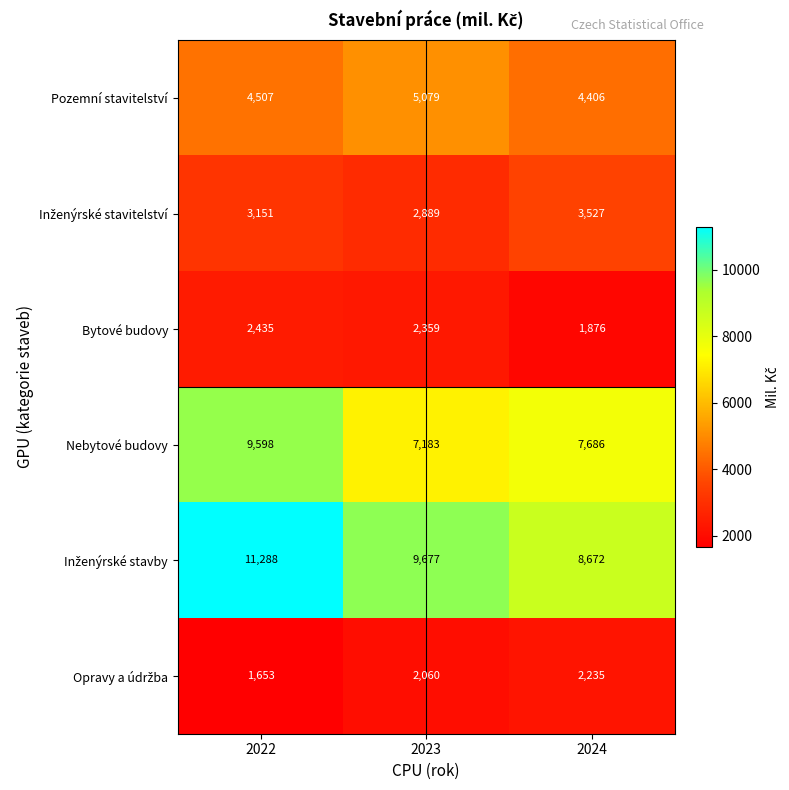

Which category has the highest value across all series?

2022